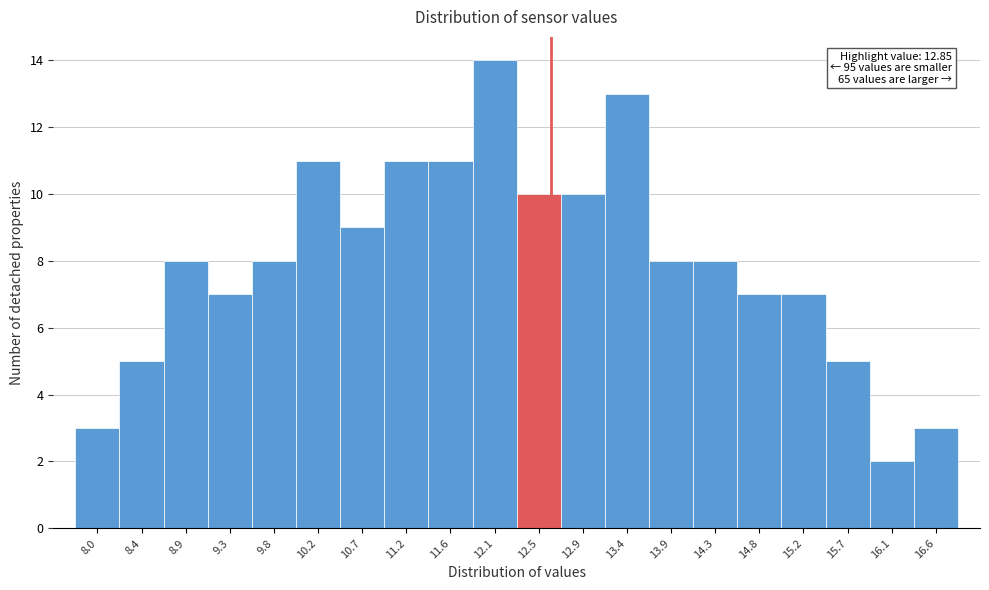

Reading left to right, what are all the values shown in this chart?

8.0=3	8.4=5	8.9=8	9.3=7	9.8=8	10.2=11	10.7=9	11.2=11	11.6=11	12.1=14	12.5=10	12.9=10	13.4=13	13.9=8	14.3=8	14.8=7	15.2=7	15.7=5	16.1=2	16.6=3